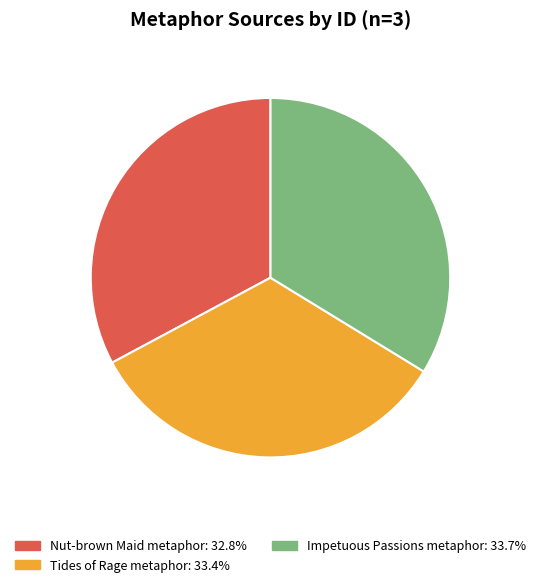

What is the smallest slice in the pie chart?

Nut-brown Maid metaphor